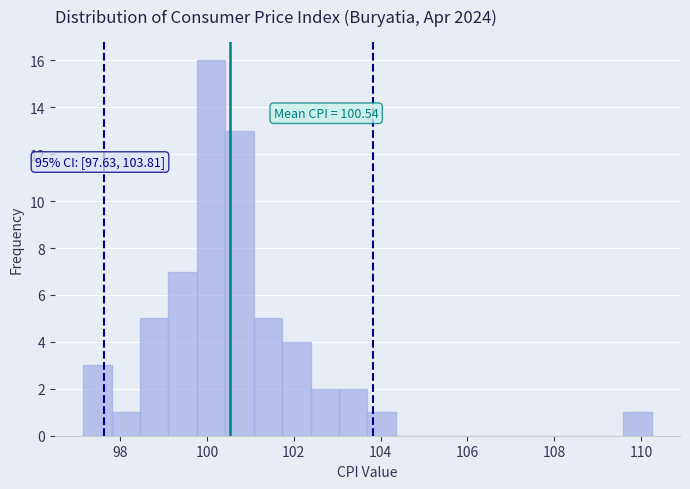

Around what value on the x-axis is the tallest bar? Give the approximate position of its centre, as read against the axis.

100.0